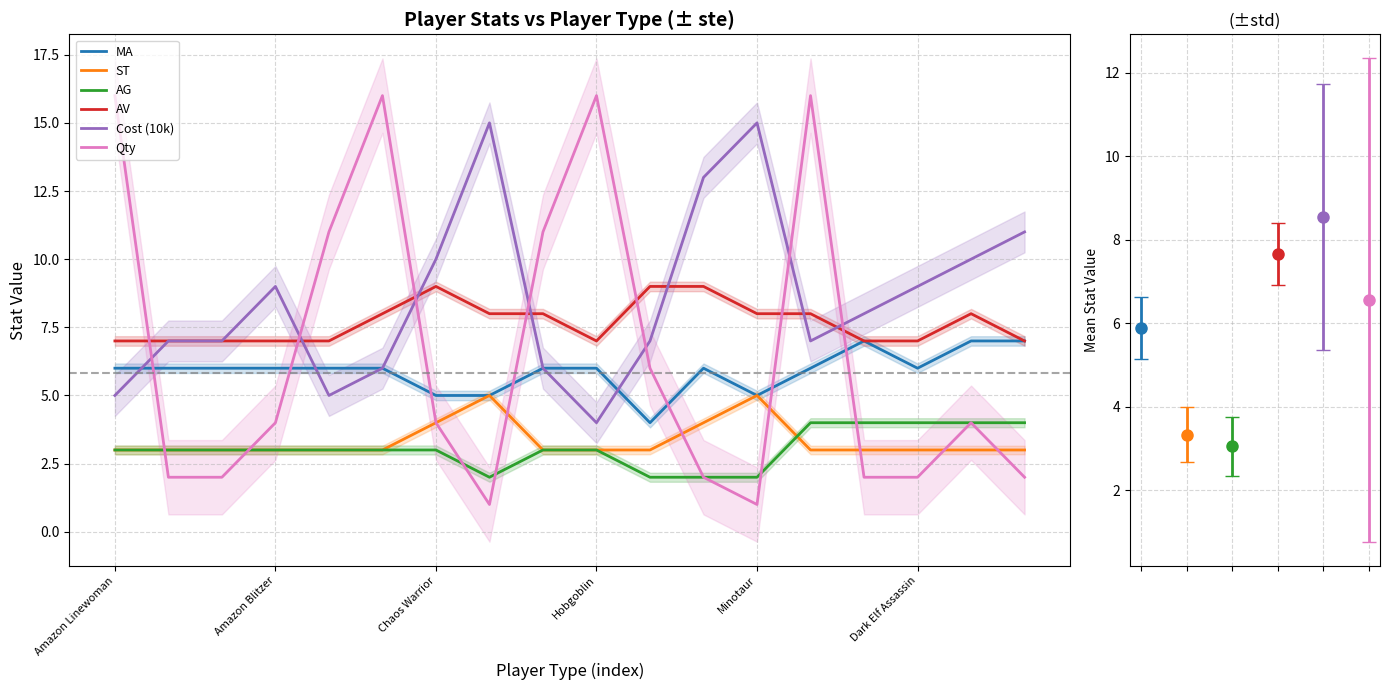

True or false: AG has a value of 3 at Hobgoblin.

True